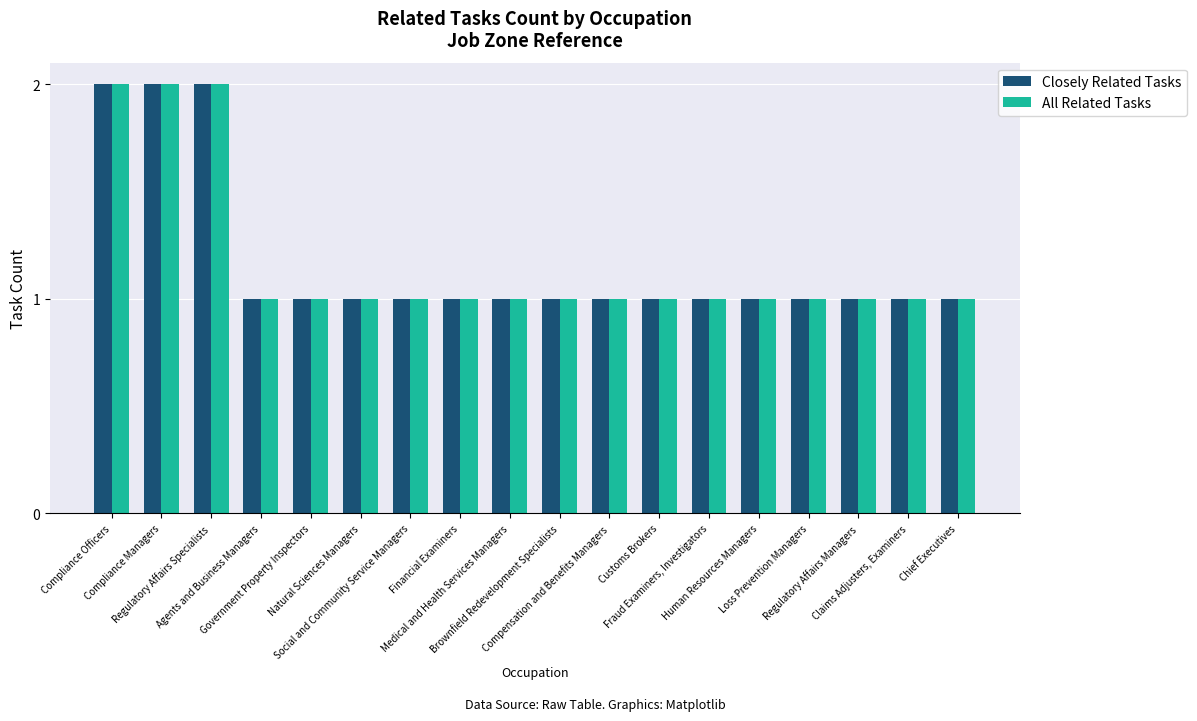

What is the sum of all All Related Tasks values?

21